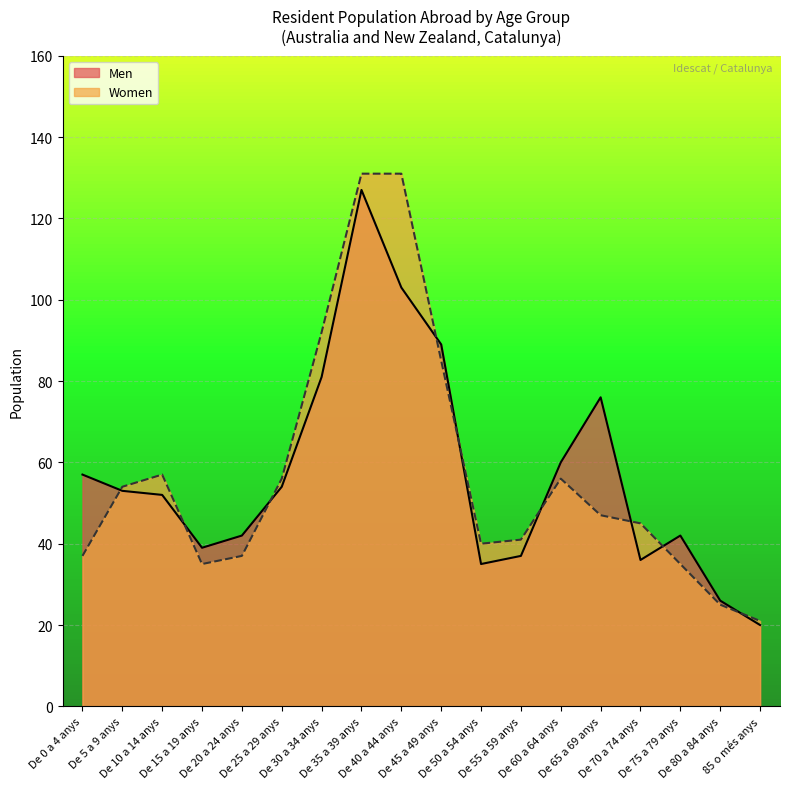

What is the approximate value of Men at De 0 a 4 anys?

57